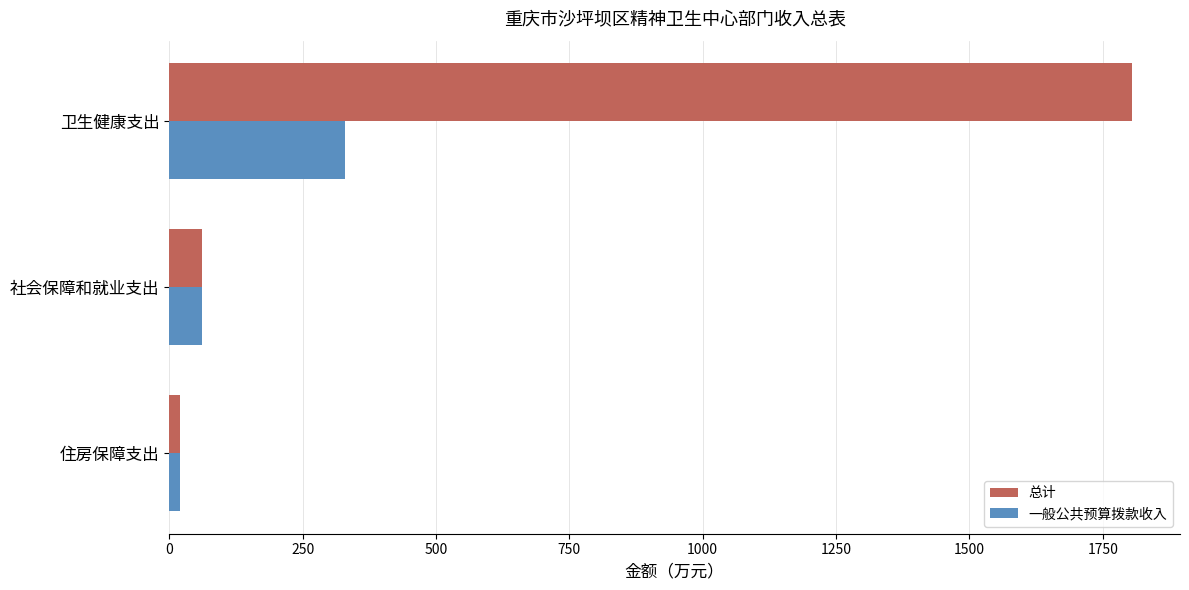

Which series has the widest spread of values?

总计